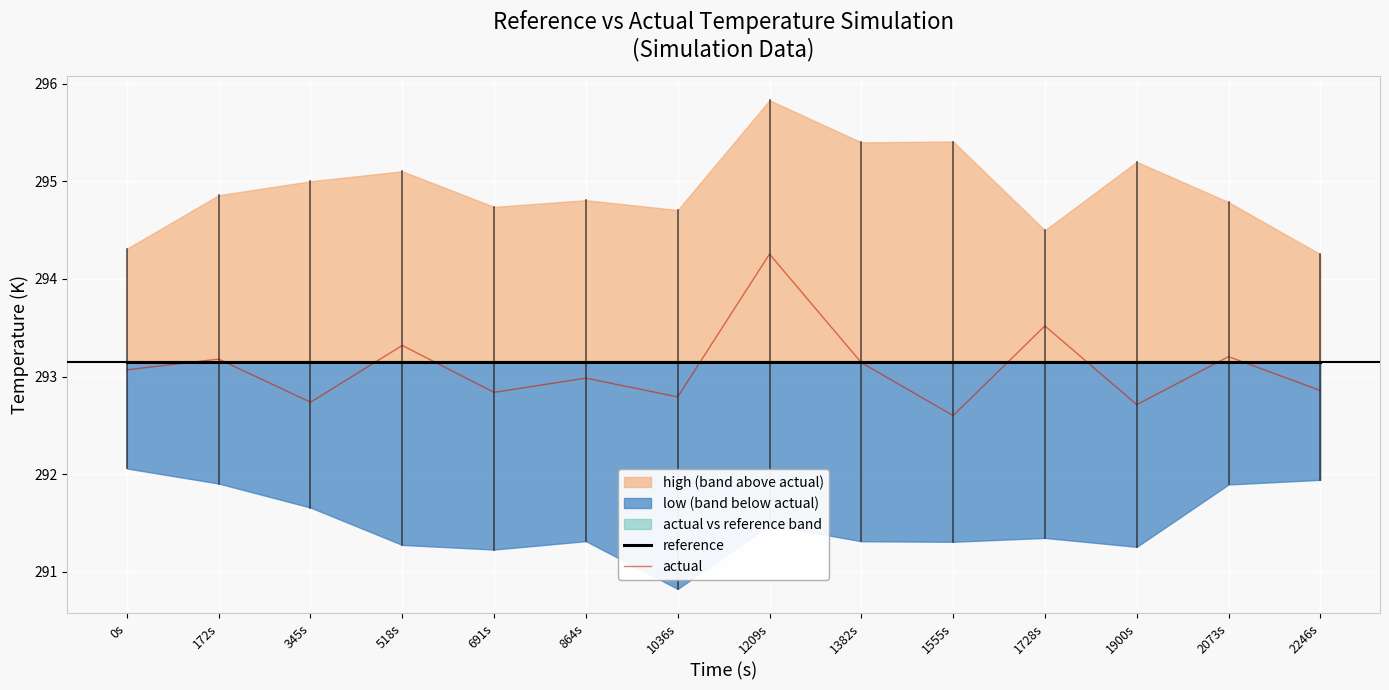

Rank the series by their maximum value, from lowest to highest.

reference, actual